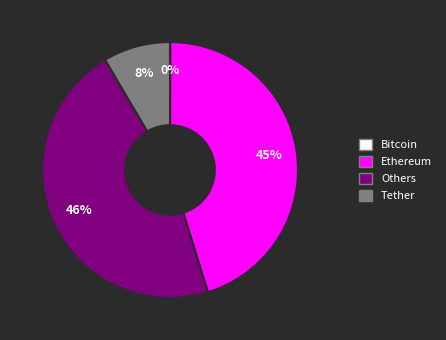

To the nearest percent, what is the difference between the largest and smallest slice percentages?

46%